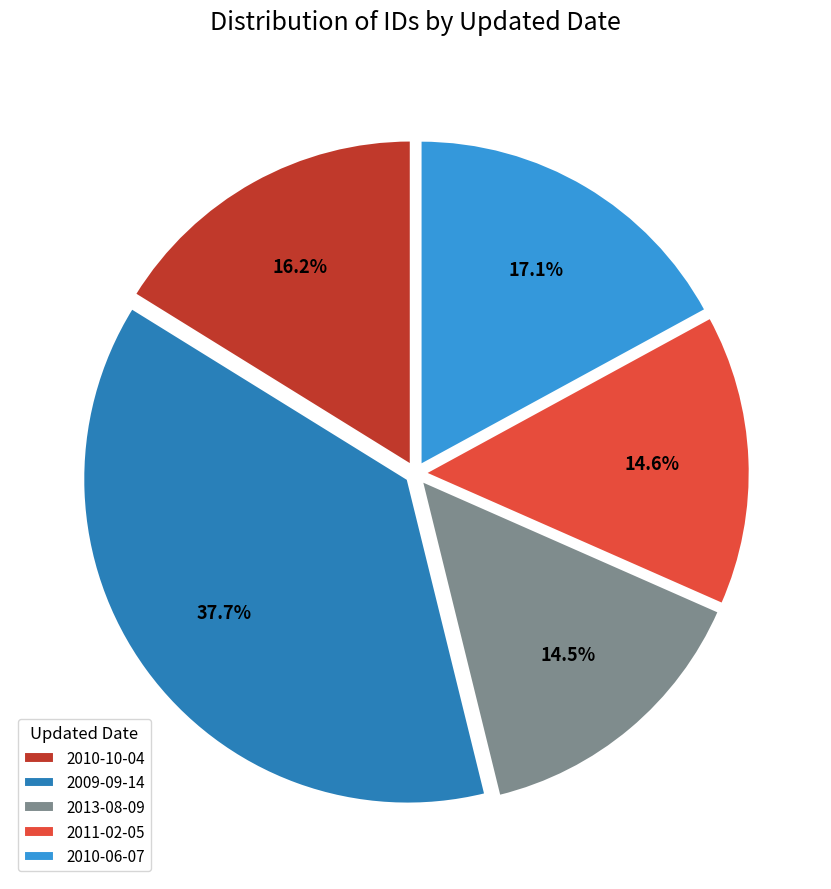

Combined, what portion of the pie is 2010-06-07 and 2009-09-14?

54.7%